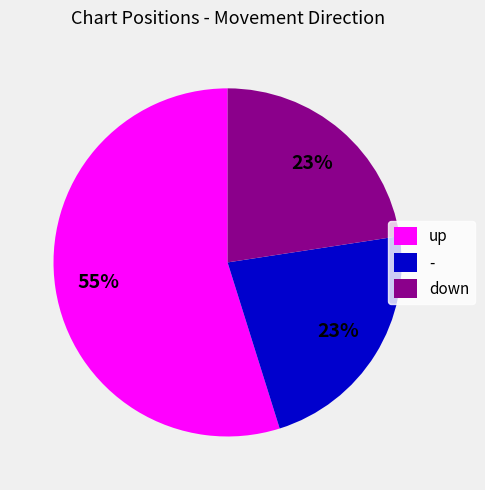

What is the largest slice in the pie chart?

up